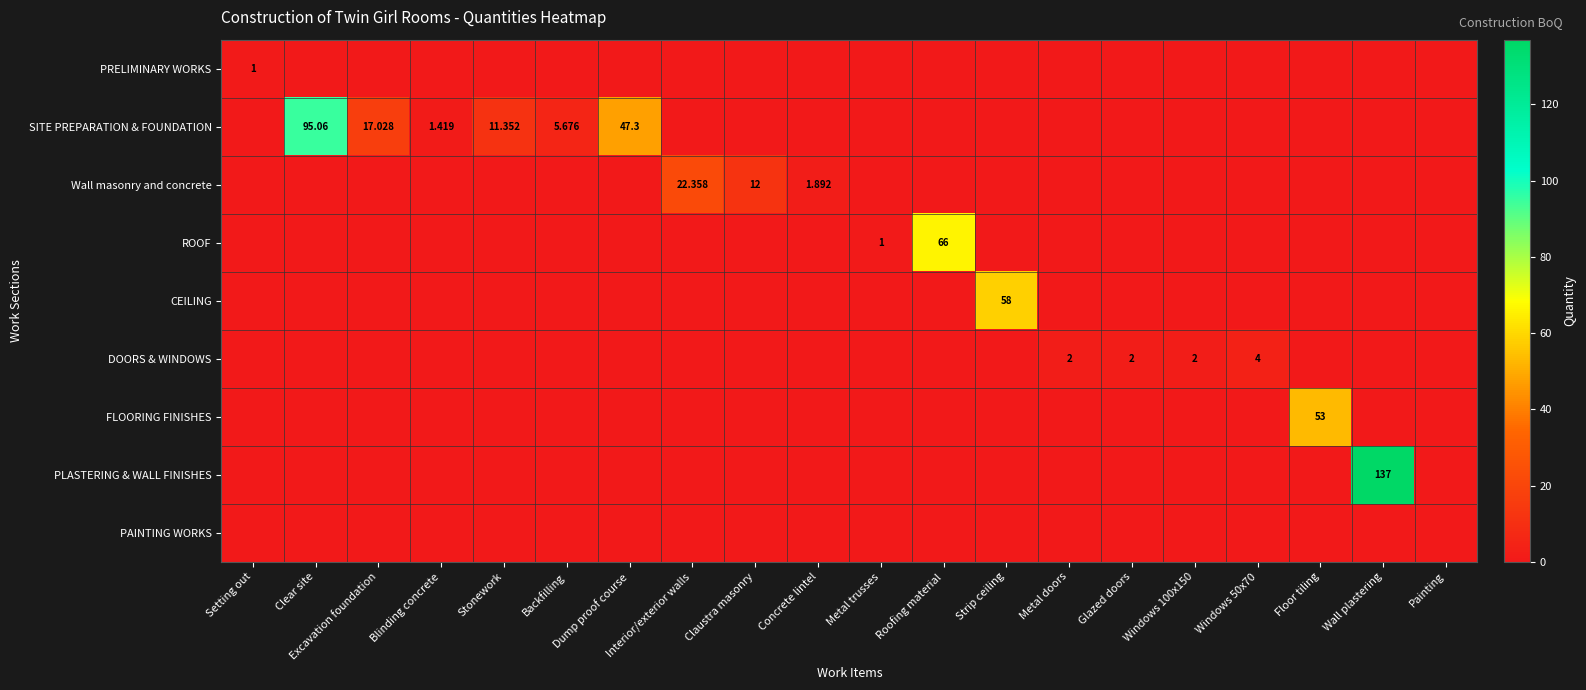

At which category is the sum across all series the highest?

Wall plastering